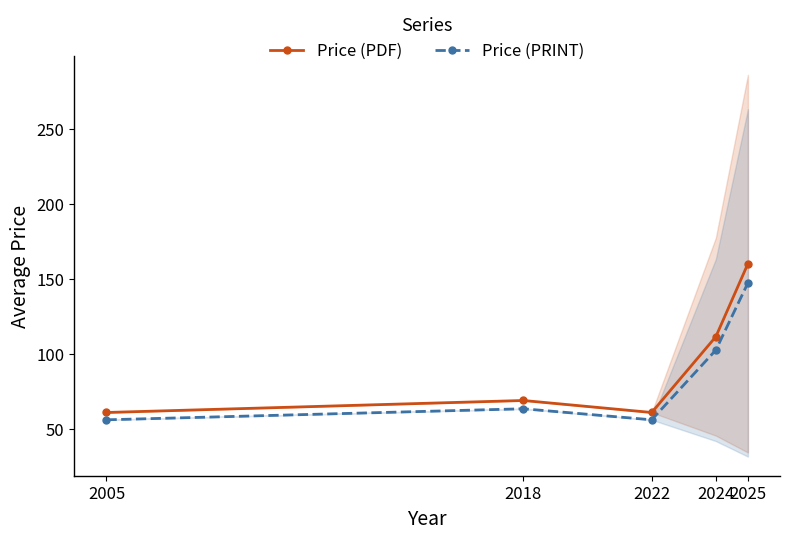

Rank the series at 2024 from lowest to highest value.

Price (PRINT), Price (PDF)